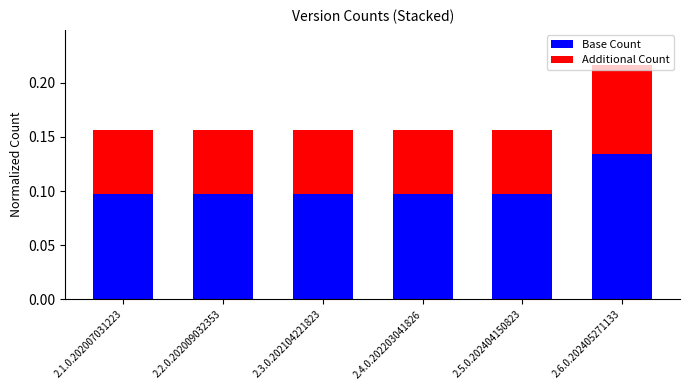

Count the Base Count values in the range 0 to 1.

6